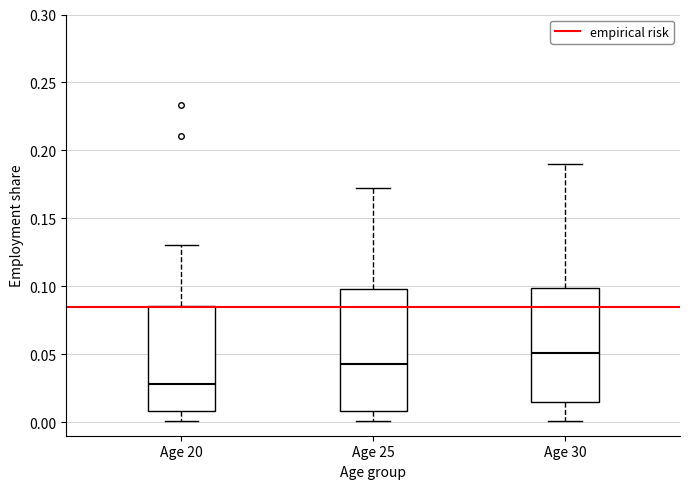

Which box is the tallest, from its lower edge to its upper edge?

Age 25